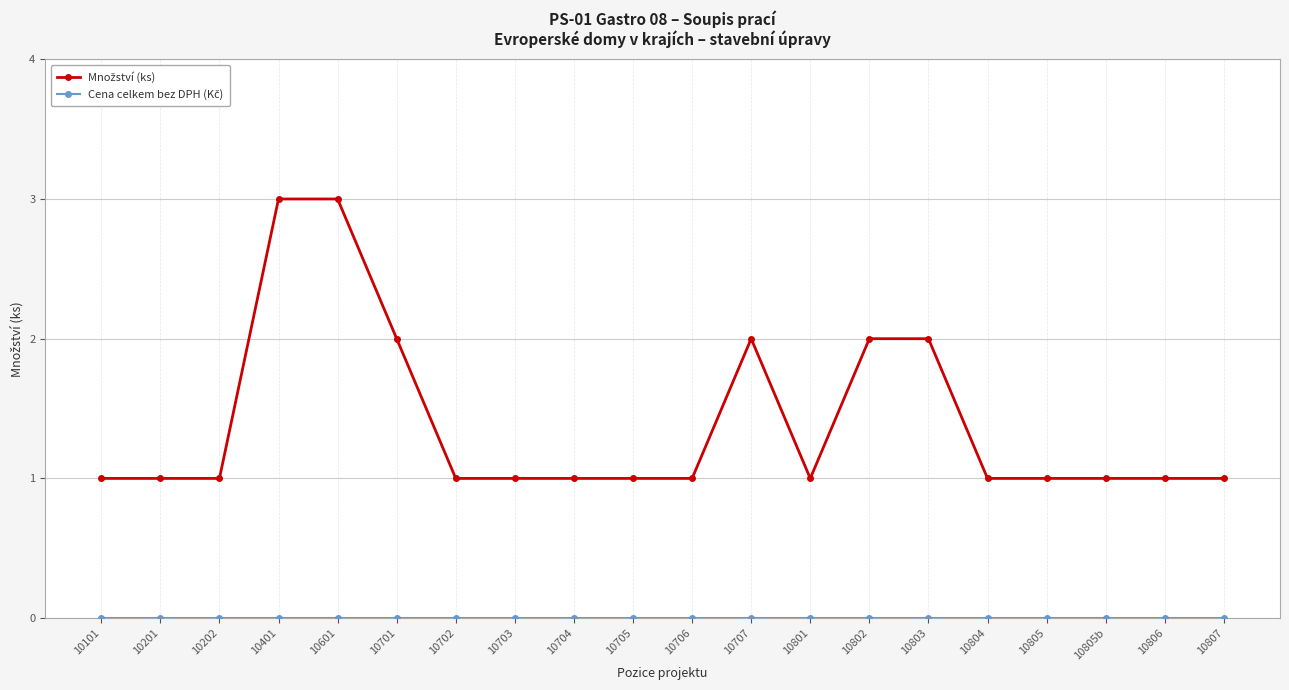

What position from the right is 10704?

12